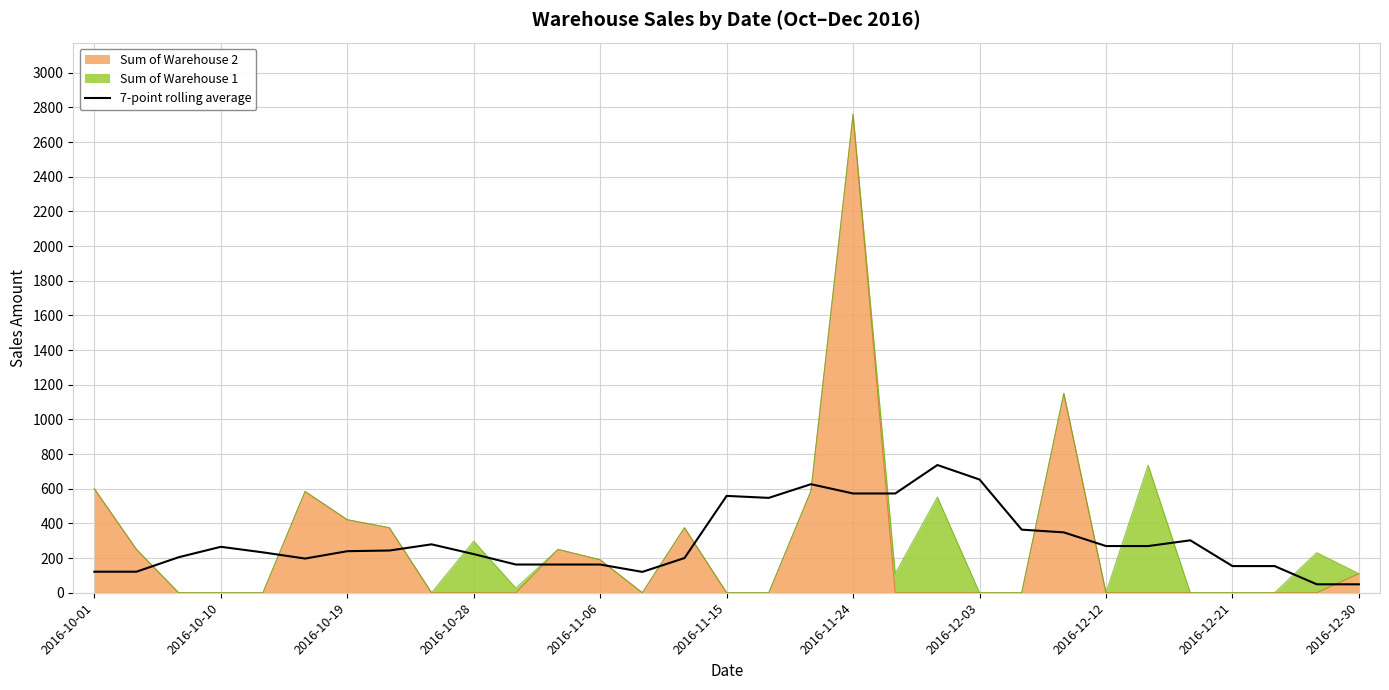

Is it true that the value at 2016-10-01 is 121.4?

True